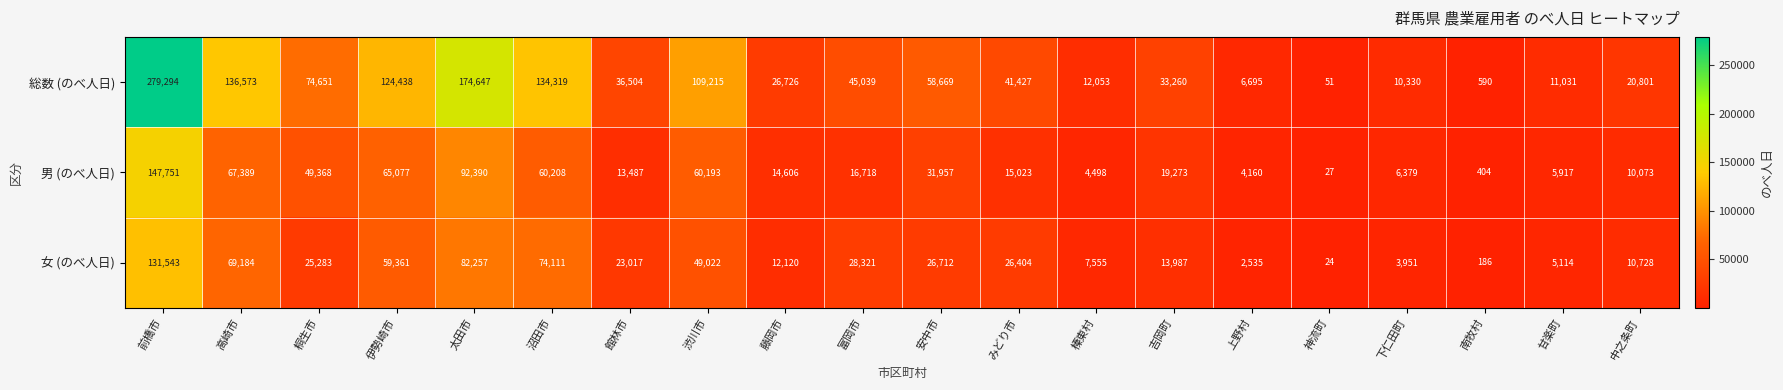

How many series are shown in this chart?

3